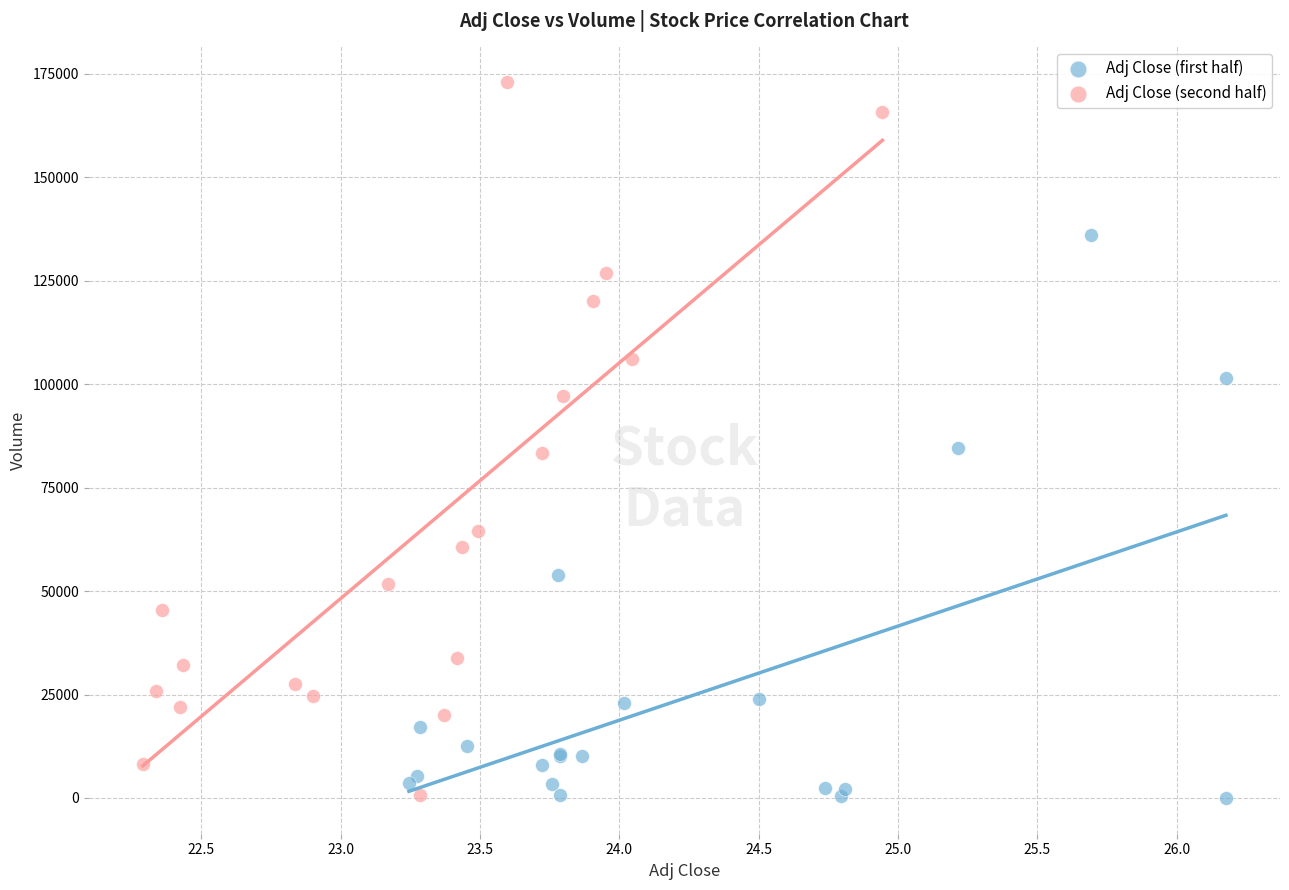

Which series has the largest Y range (max minus min)?

Adj Close (second half)